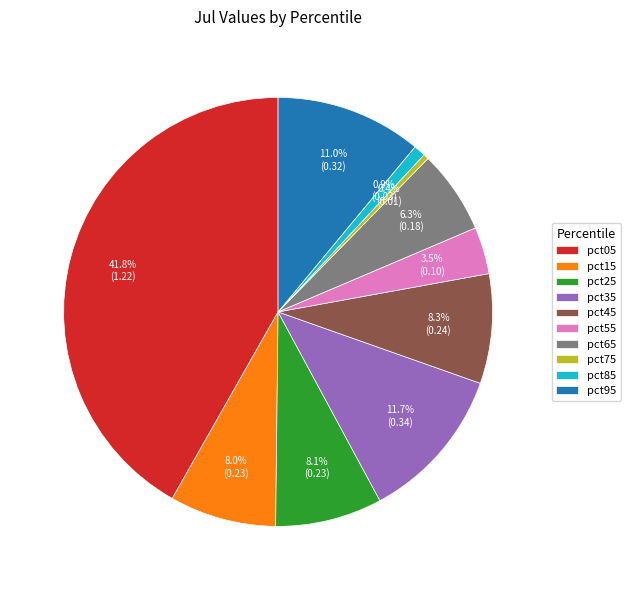

What portion of the pie excludes pct65?

93.7%